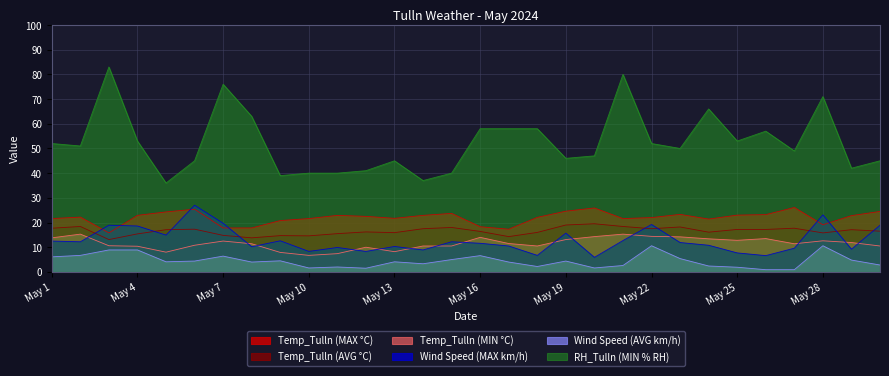

At which label does Wind Speed (MAX km/h) first exceed 11?

May 1